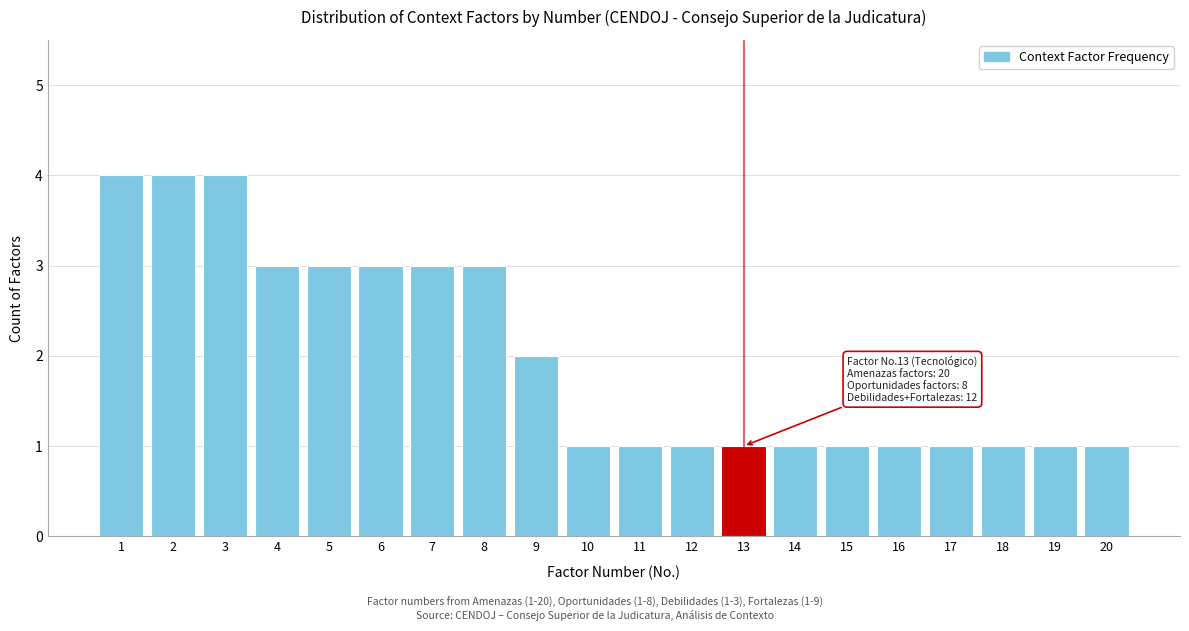

Reading right to left, what are all the values shown in this chart?

20=1	19=1	18=1	17=1	16=1	15=1	14=1	13=1	12=1	11=1	10=1	9=2	8=3	7=3	6=3	5=3	4=3	3=4	2=4	1=4